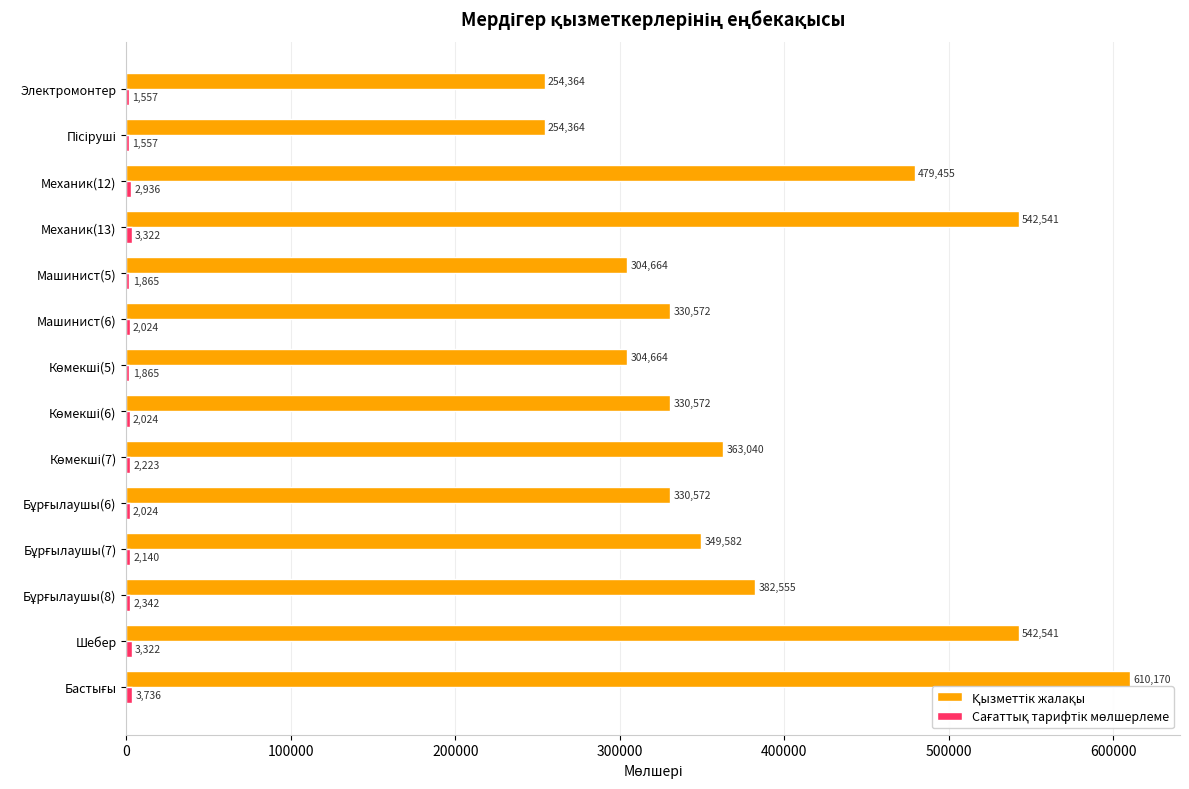

What is the total value across all series at Электромонтер?

255921.0